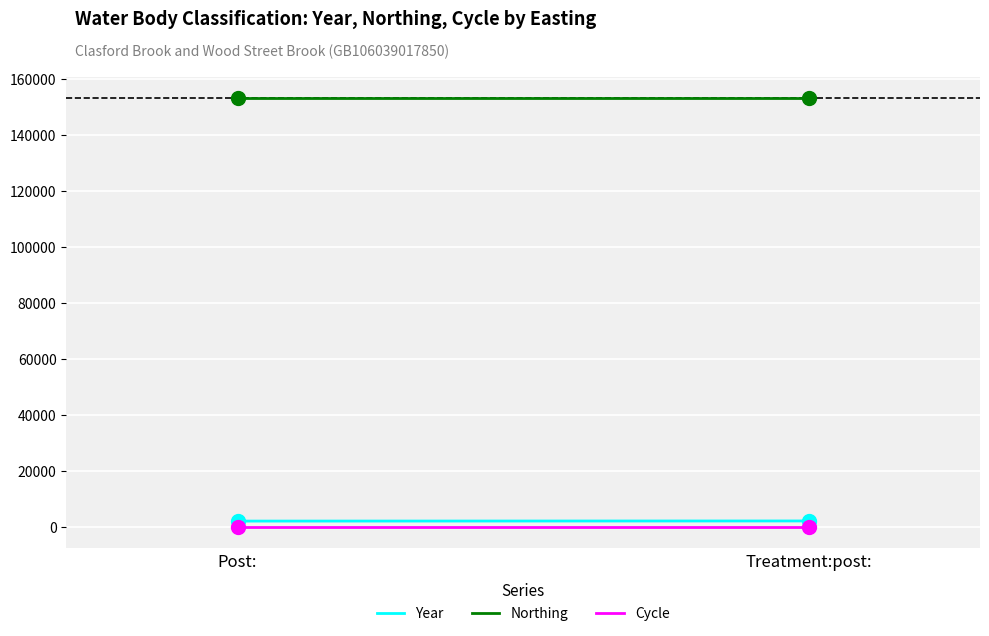

Which series contains the highest Y value?

Northing